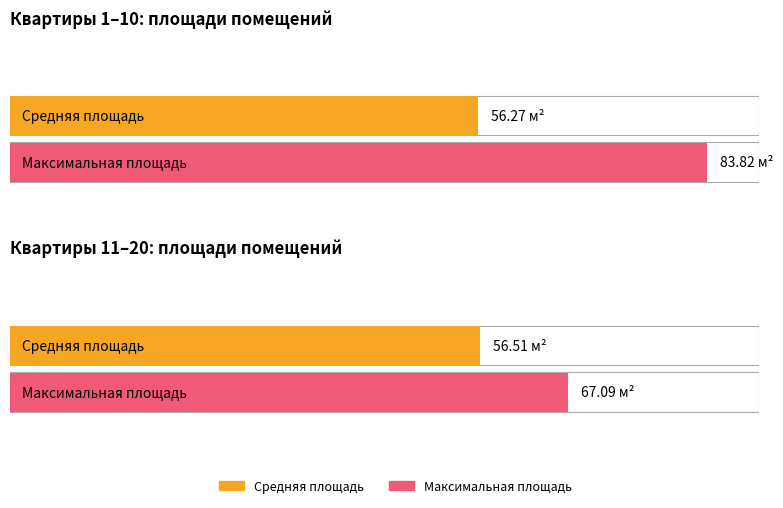

The value at 5 is 84.8. True or false?

False